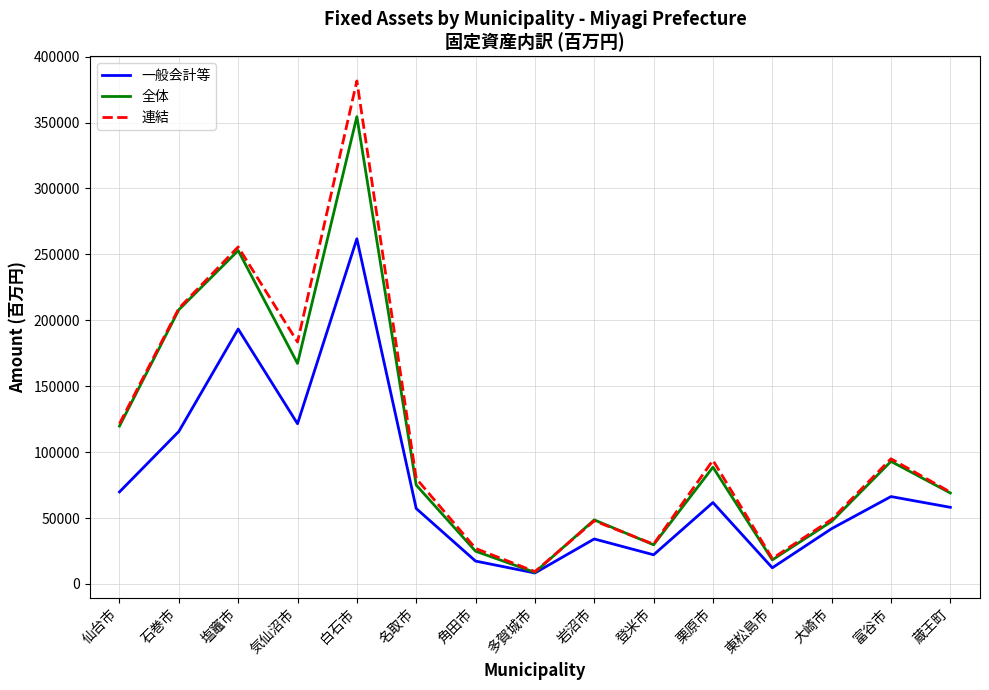

Is it true that 全体 equals 342607 at 塩竈市?

False